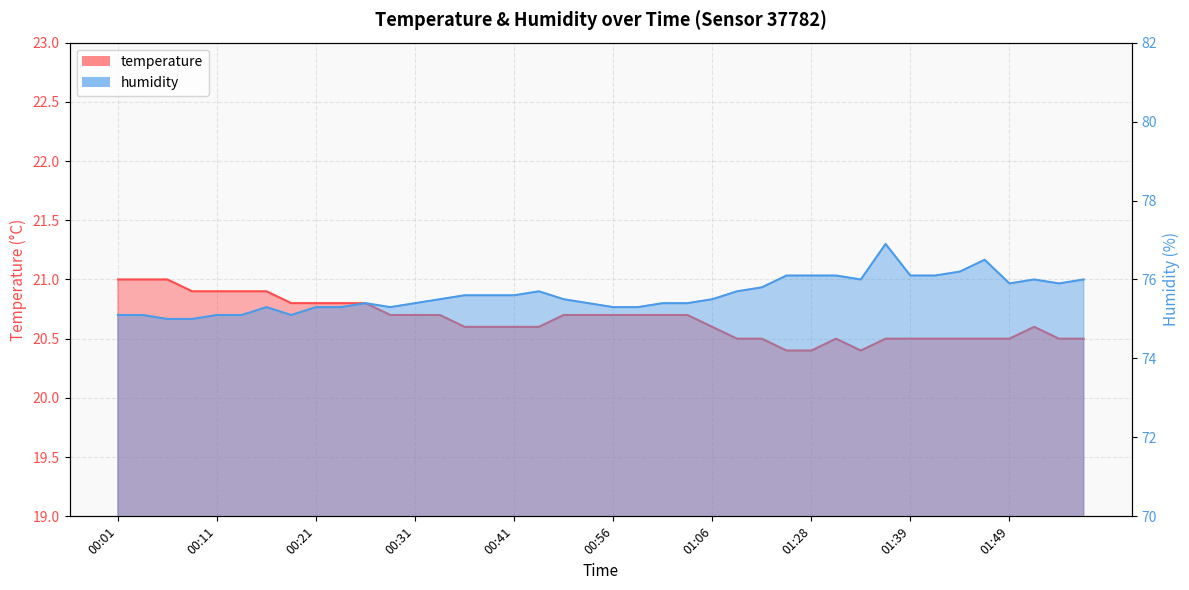

Reading left to right, extract all data points from this chart.

temperature: 21.0	21.0	21.0	20.9	20.9	20.9	20.9	20.8	20.8	20.8	20.8	20.7	20.7	20.7	20.6	20.6	20.6	20.6	20.7	20.7	20.7	20.7	20.7	20.7	20.6	20.5	20.5	20.4	20.4	20.5	20.4	20.5	20.5	20.5	20.5	20.5	20.5	20.6	20.5	20.5
humidity: 75.1	75.1	75.0	75.0	75.1	75.1	75.3	75.1	75.3	75.3	75.4	75.3	75.4	75.5	75.6	75.6	75.6	75.7	75.5	75.4	75.3	75.3	75.4	75.4	75.5	75.7	75.8	76.1	76.1	76.1	76.0	76.9	76.1	76.1	76.2	76.5	75.9	76.0	75.9	76.0